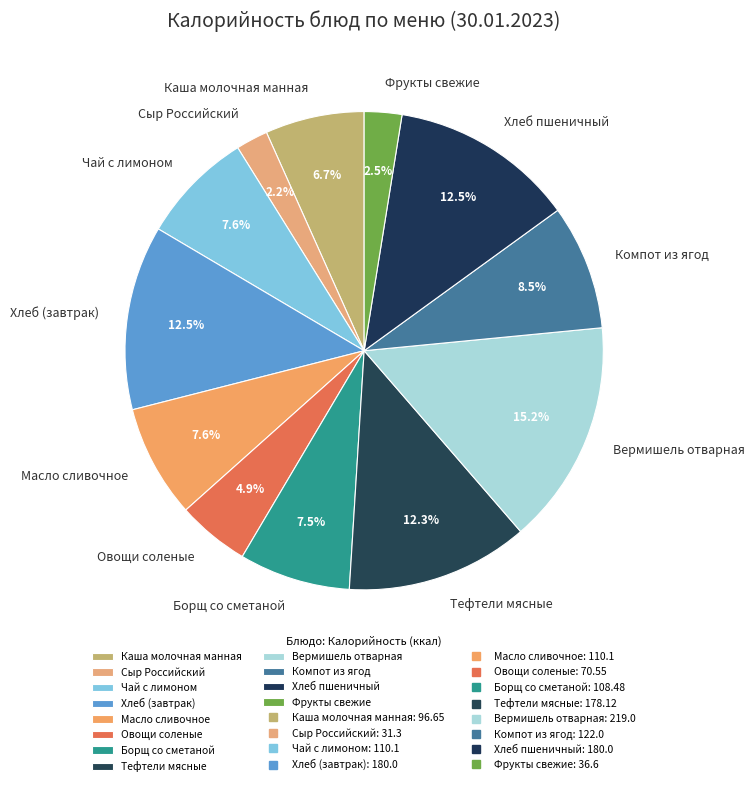

Combined, what portion of the pie is Борщ со сметаной and Сыр Российский?

9.7%